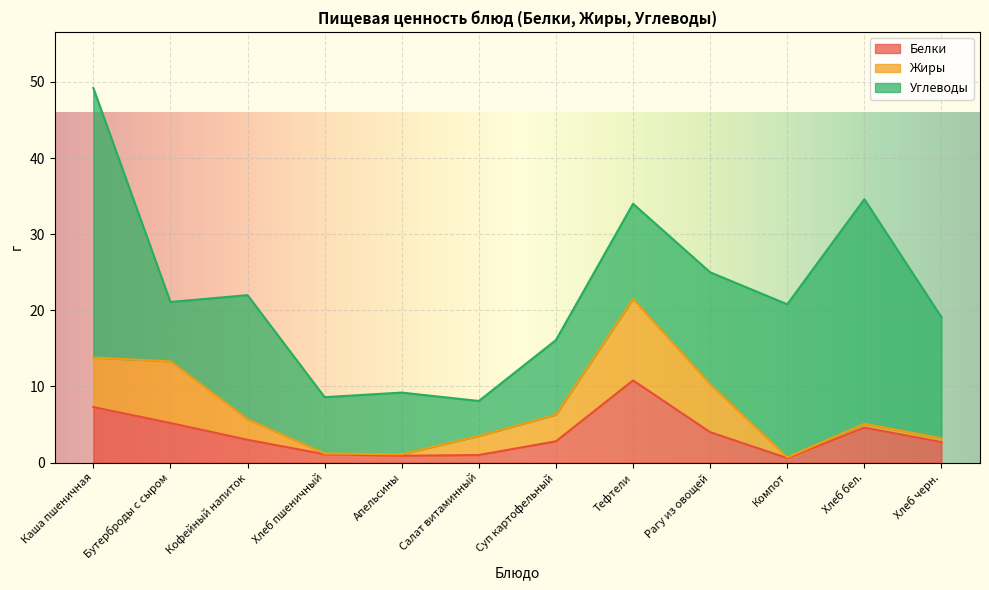

At which label does Жиры reach its peak?

Тефтели